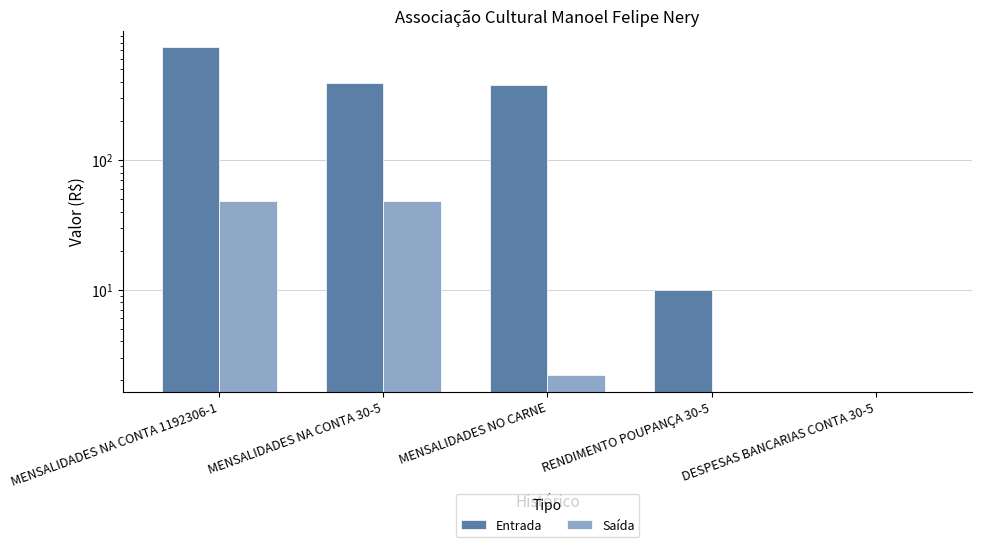

Reading left to right, extract all data points from this chart.

Entrada: 740.0	395.0	376.0	9.9	0.0
Saída: 48.1	48.1	2.2	0.0	0.0